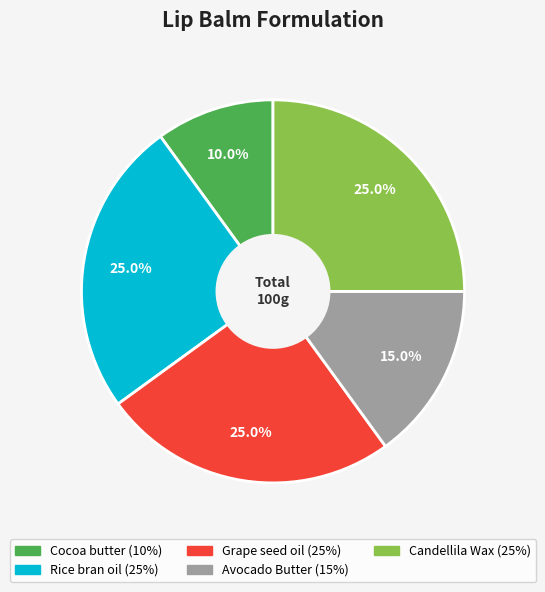

The Candellila Wax slice represents 25% of the pie. True or false?

True